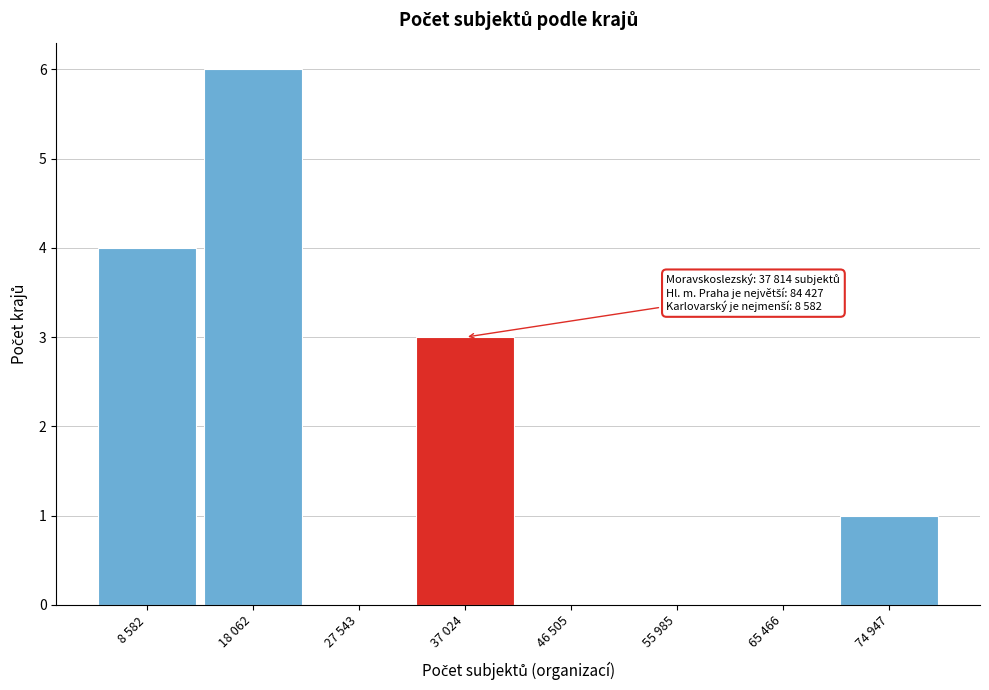

Reading left to right, extract all data points from this chart.

8 582=4	18 062=6	27 543=0	37 024=3	46 505=0	55 985=0	65 466=0	74 947=1